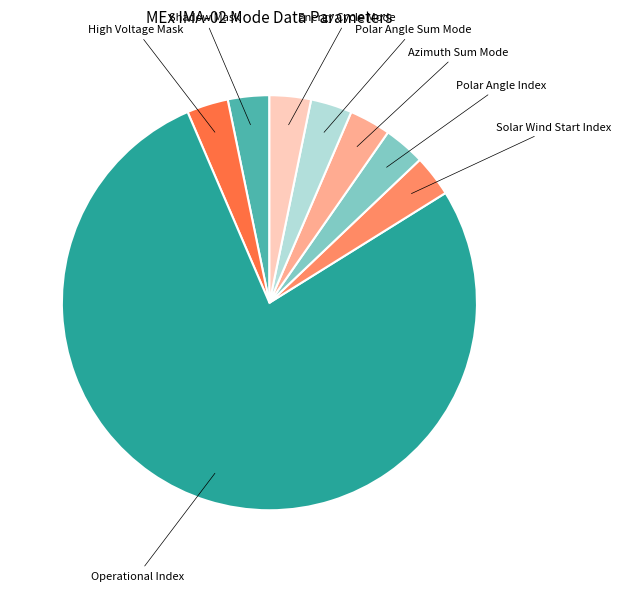

Is there any slice that represents more than half of the pie?

Yes